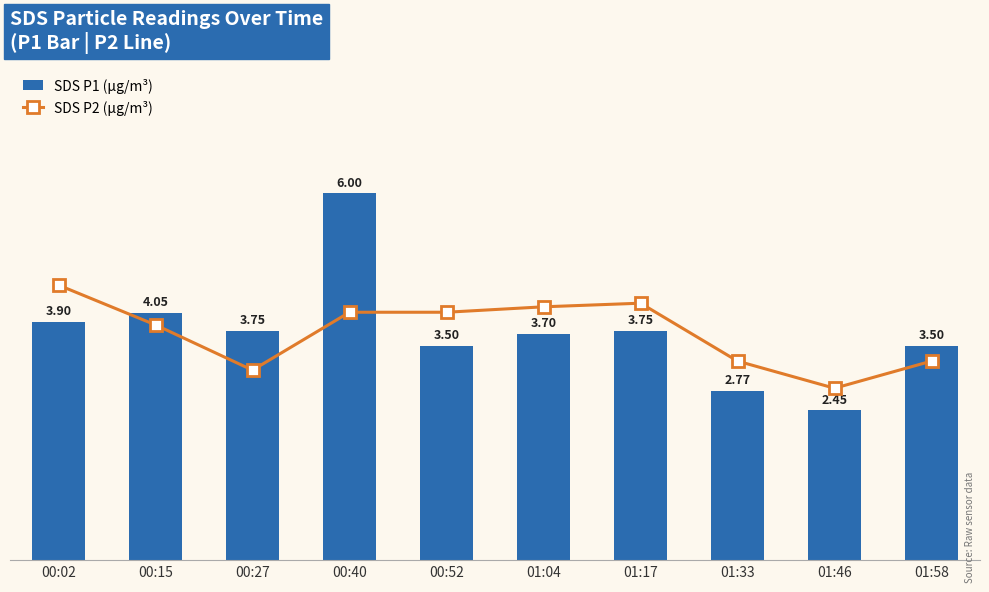

What is the total value across all series at 00:40?

7.4